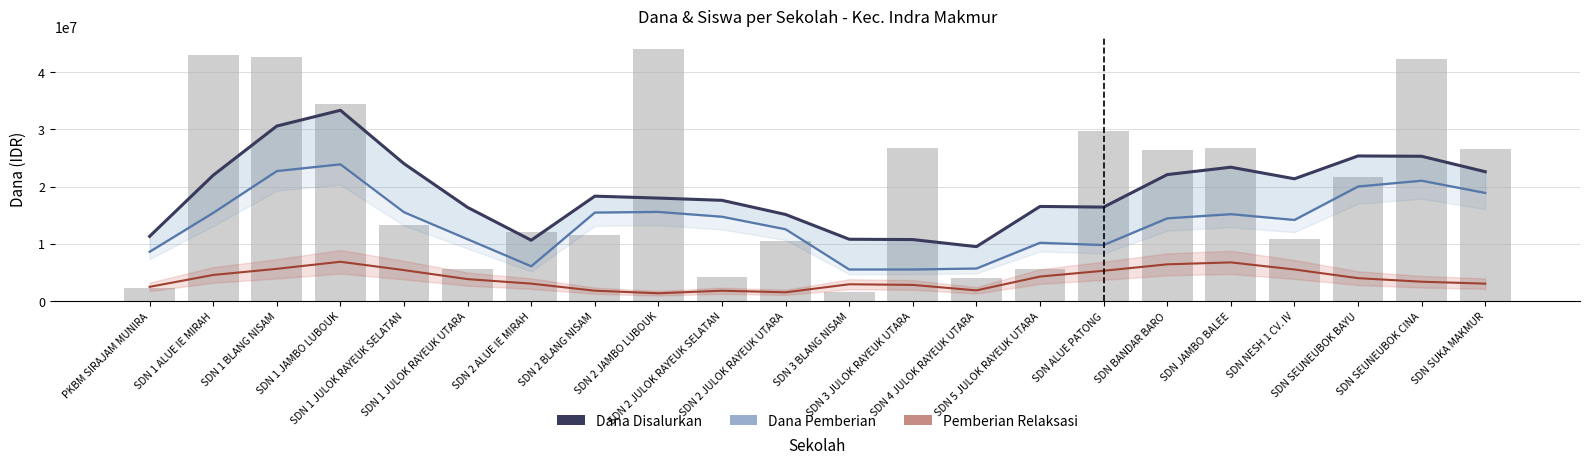

At SDN 2 JULOK RAYEUK UTARA, list the series in order from largest to smallest.

Dana Disalurkan, Dana Pemberian, Pemberian Relaksasi